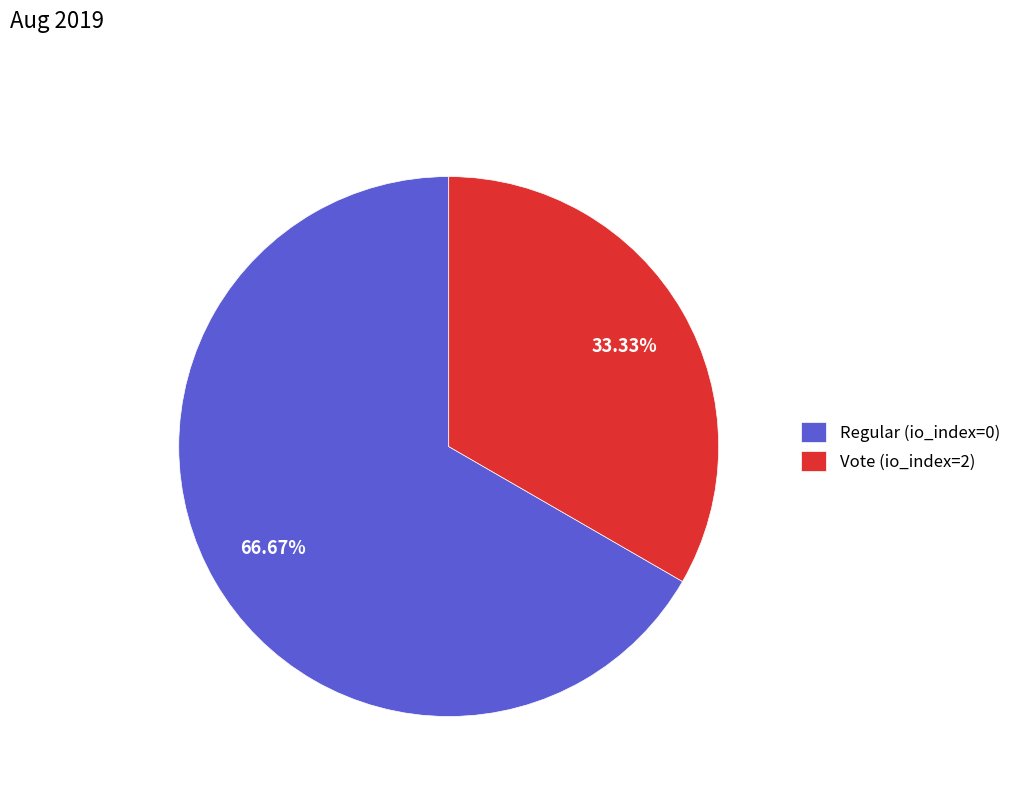

What is the smallest slice in the pie chart?

Vote (io_index=2)